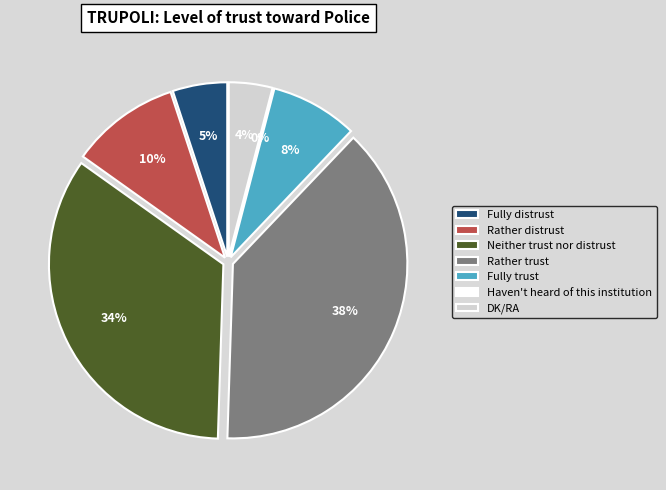

To the nearest percent, what percentage of the pie is DK/RA?

4%